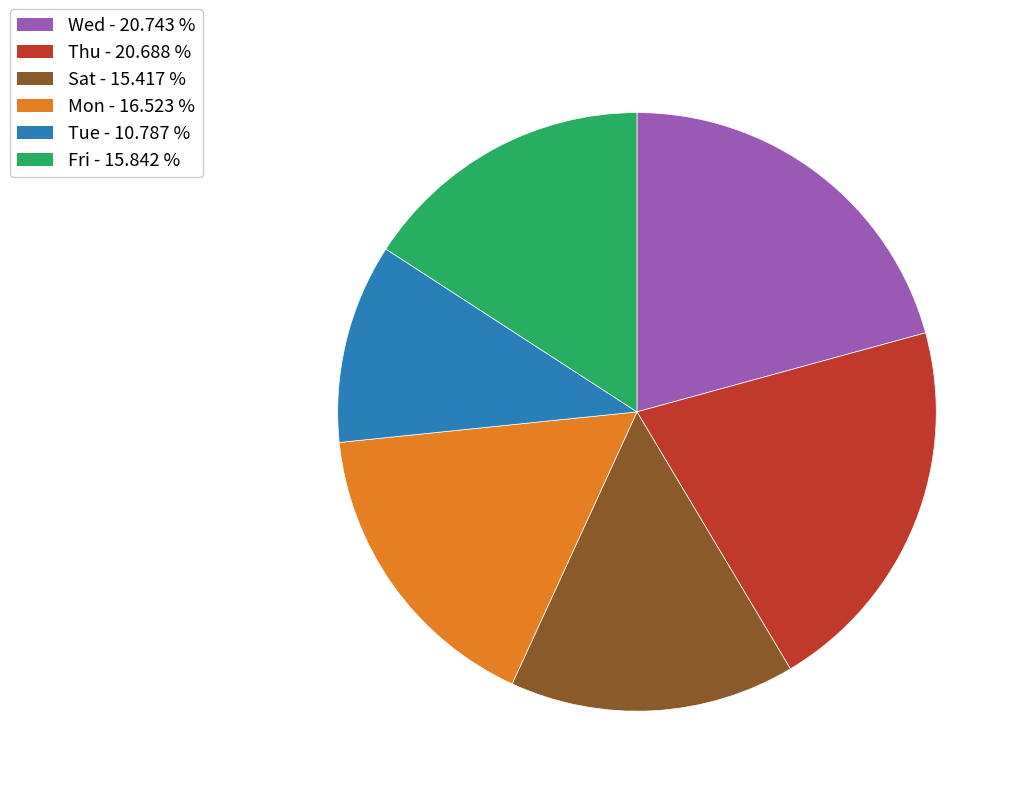

Does any single category account for the majority?

No